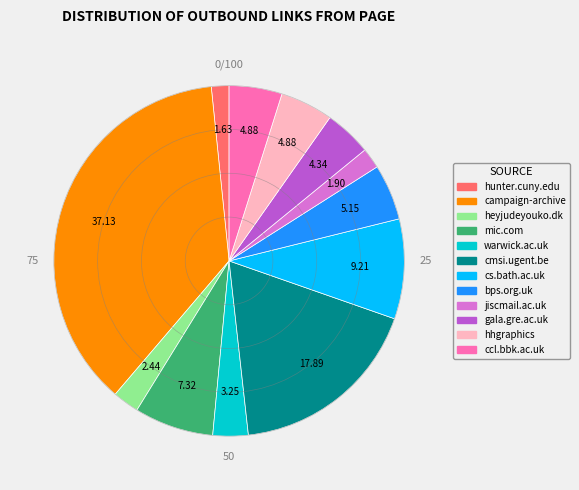

Is there any slice that represents more than half of the pie?

No